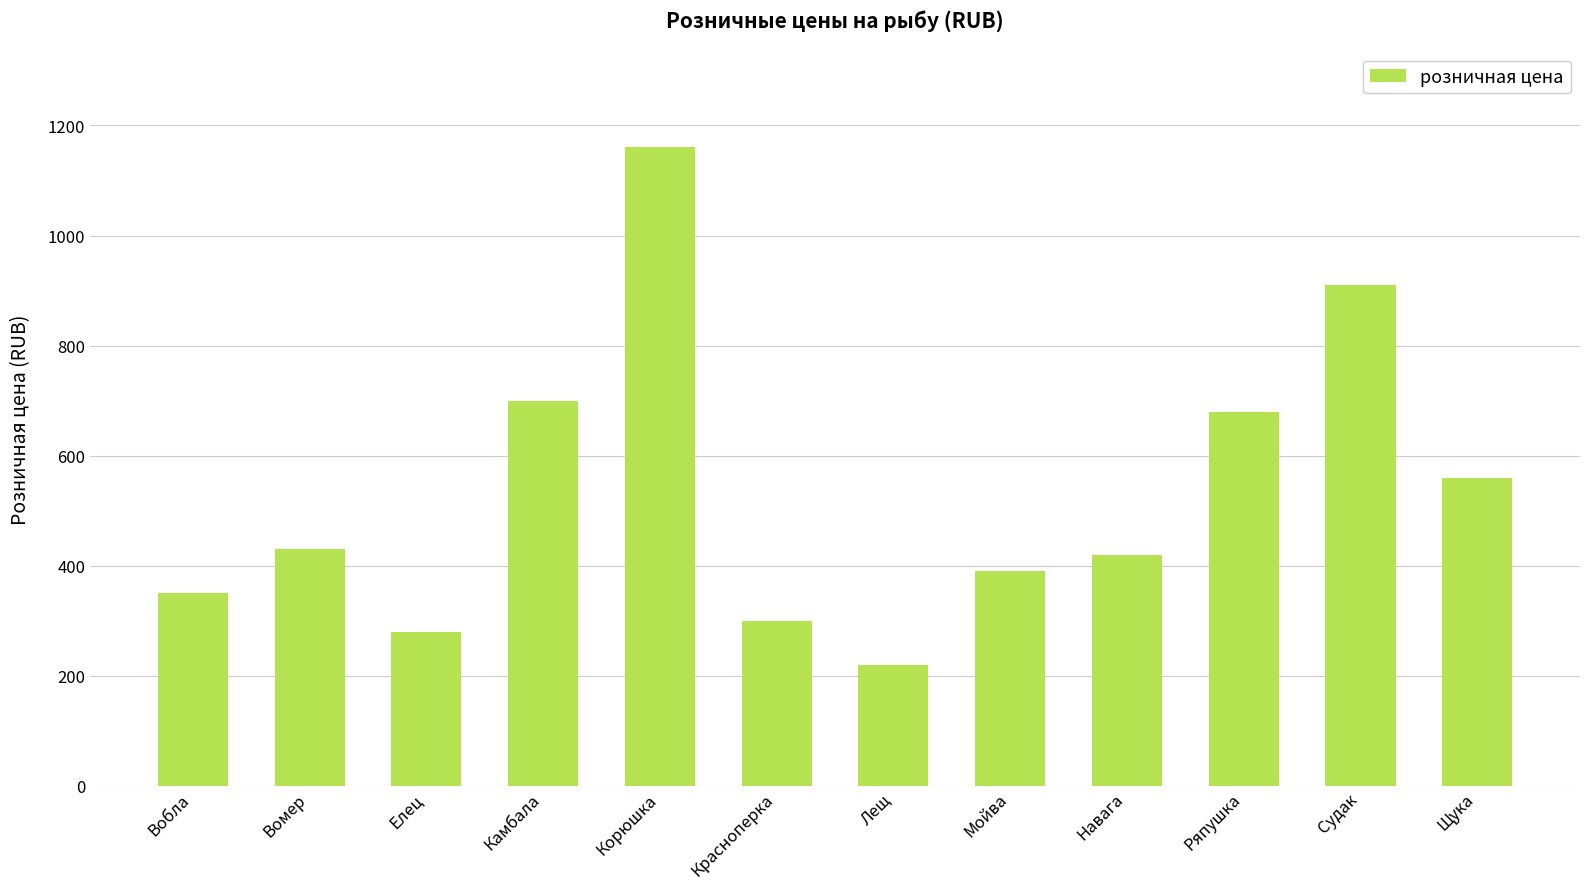

Is it true that the value at Камбала is 1012.4?

False